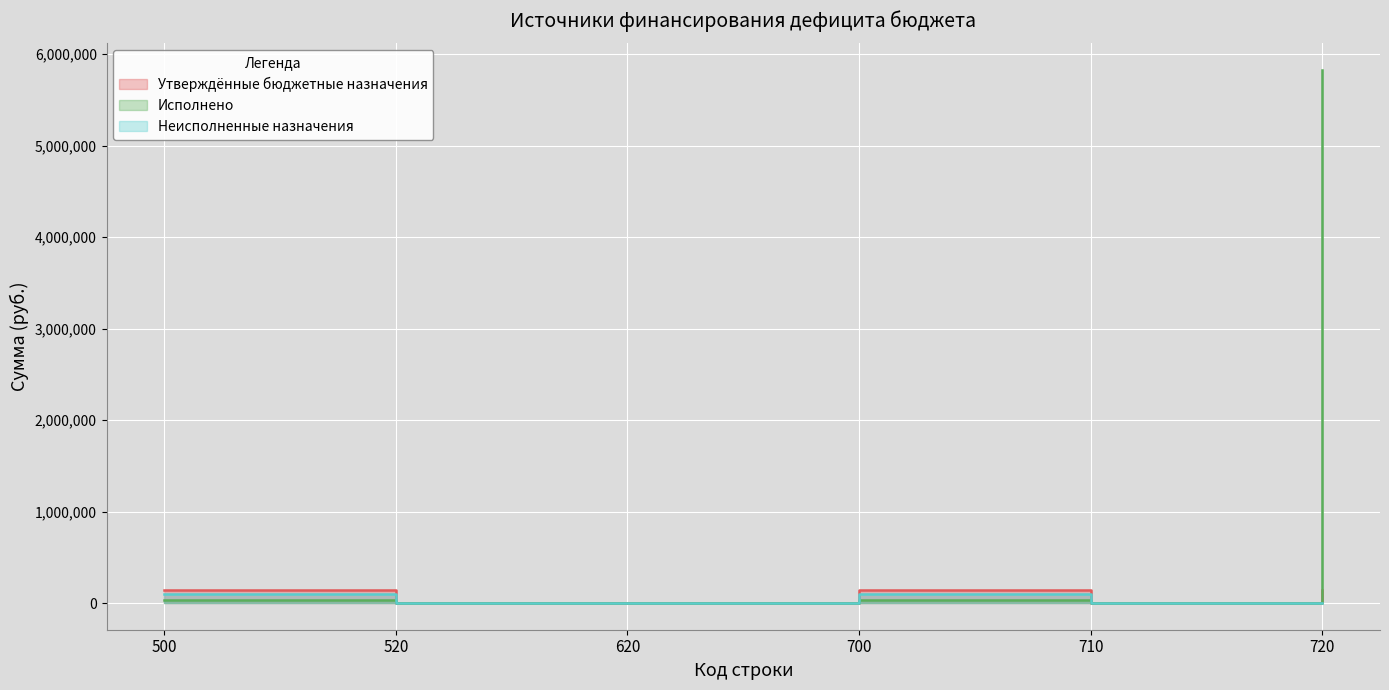

At which category does Утверждённые бюджетные назначения reach its first local valley?

710